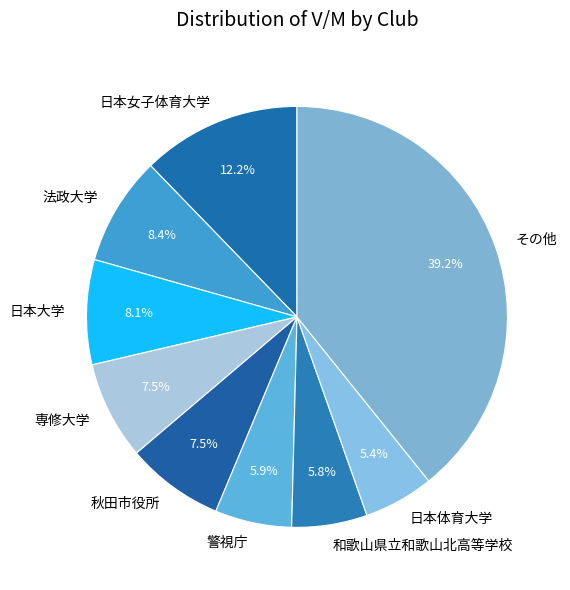

Approximately how many times larger is the value at 日本女子体育大学 compared to 日本大学?

1.5